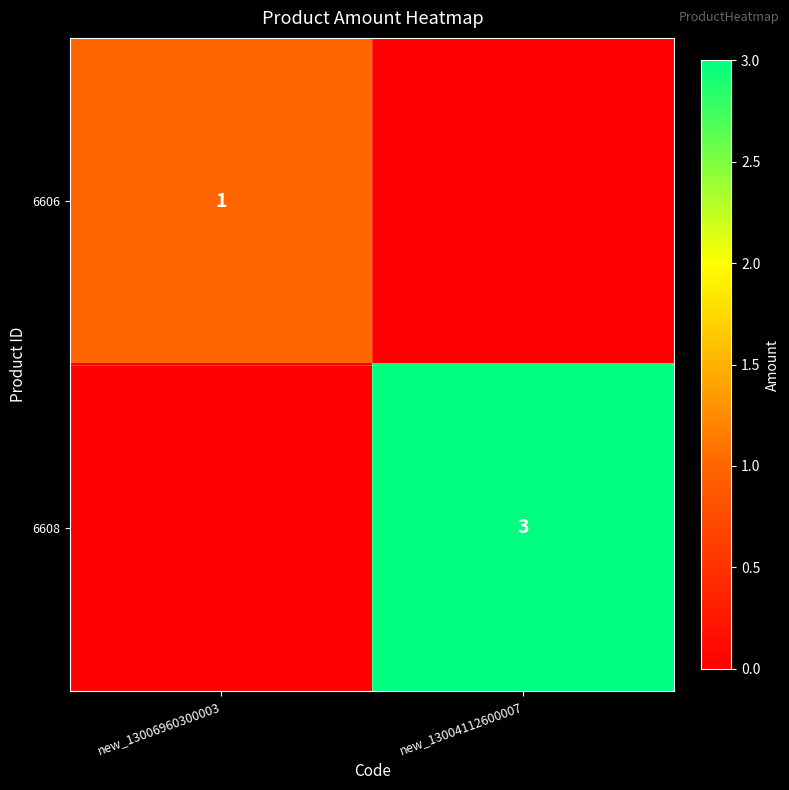

What is the greatest value displayed?

3